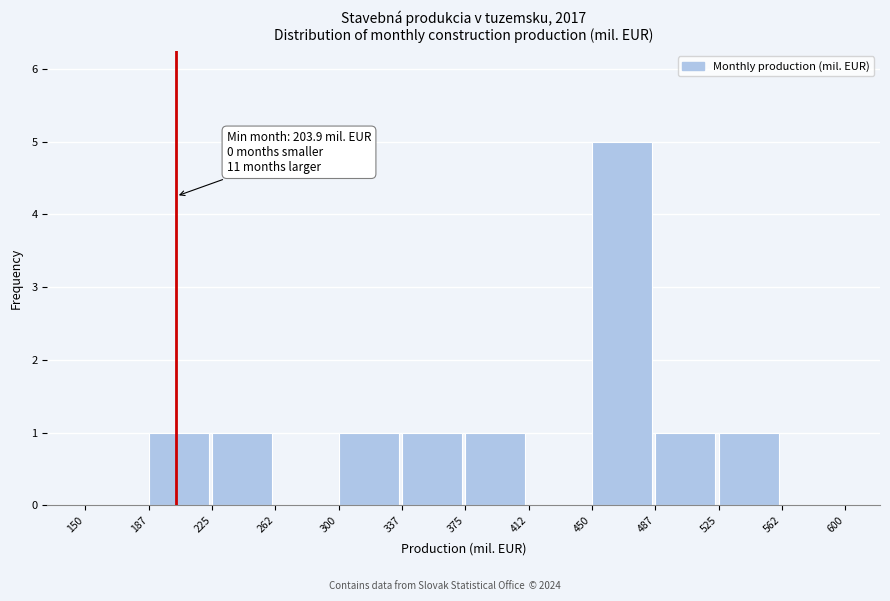

Over which range of the x-axis is the bar tallest?

450 to 487